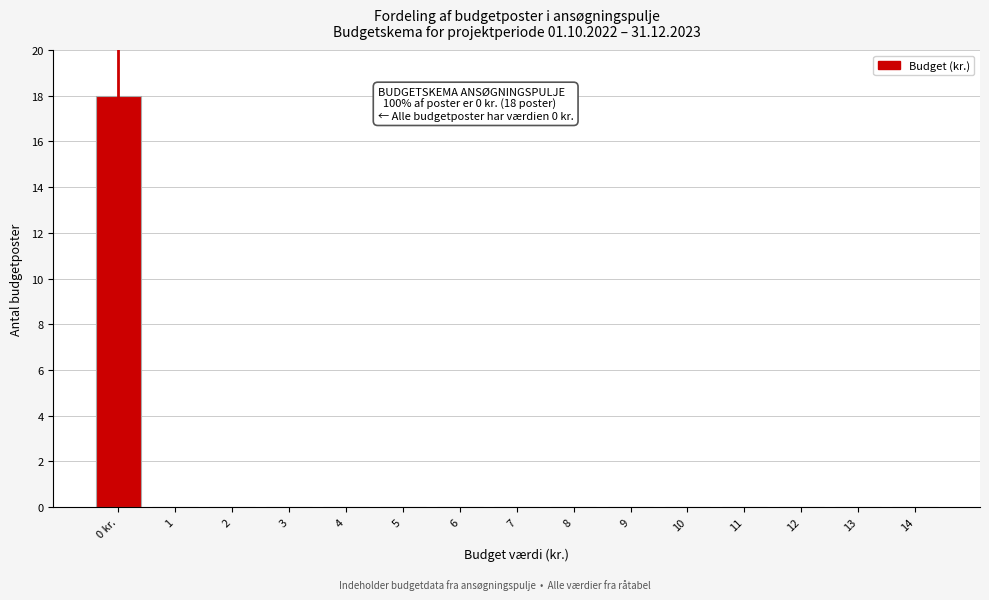

Reading left to right, extract all data points from this chart.

0 kr.=18	1=0	2=0	3=0	4=0	5=0	6=0	7=0	8=0	9=0	10=0	11=0	12=0	13=0	14=0